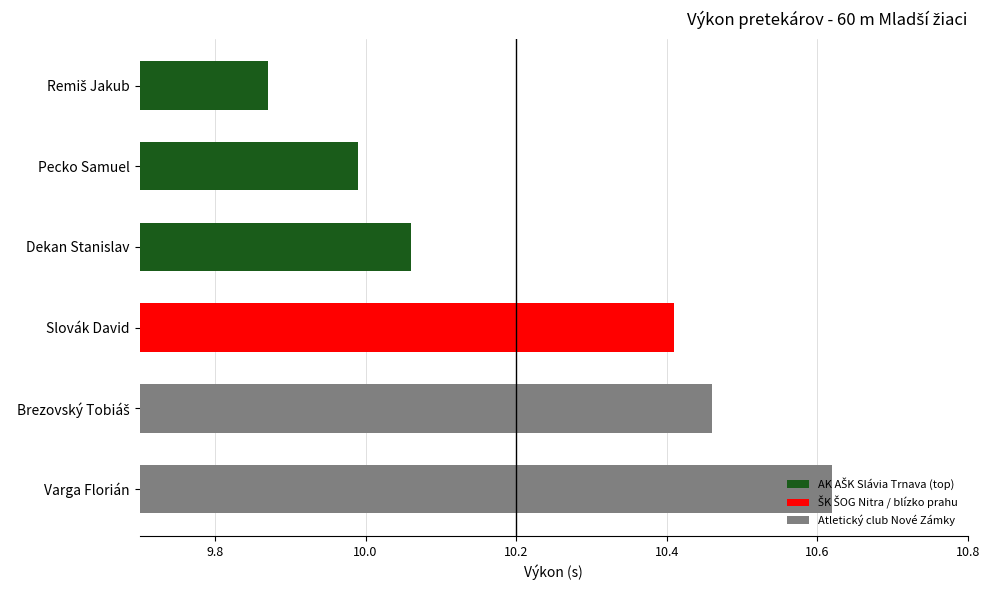

Read the value at Pecko Samuel.

10.0